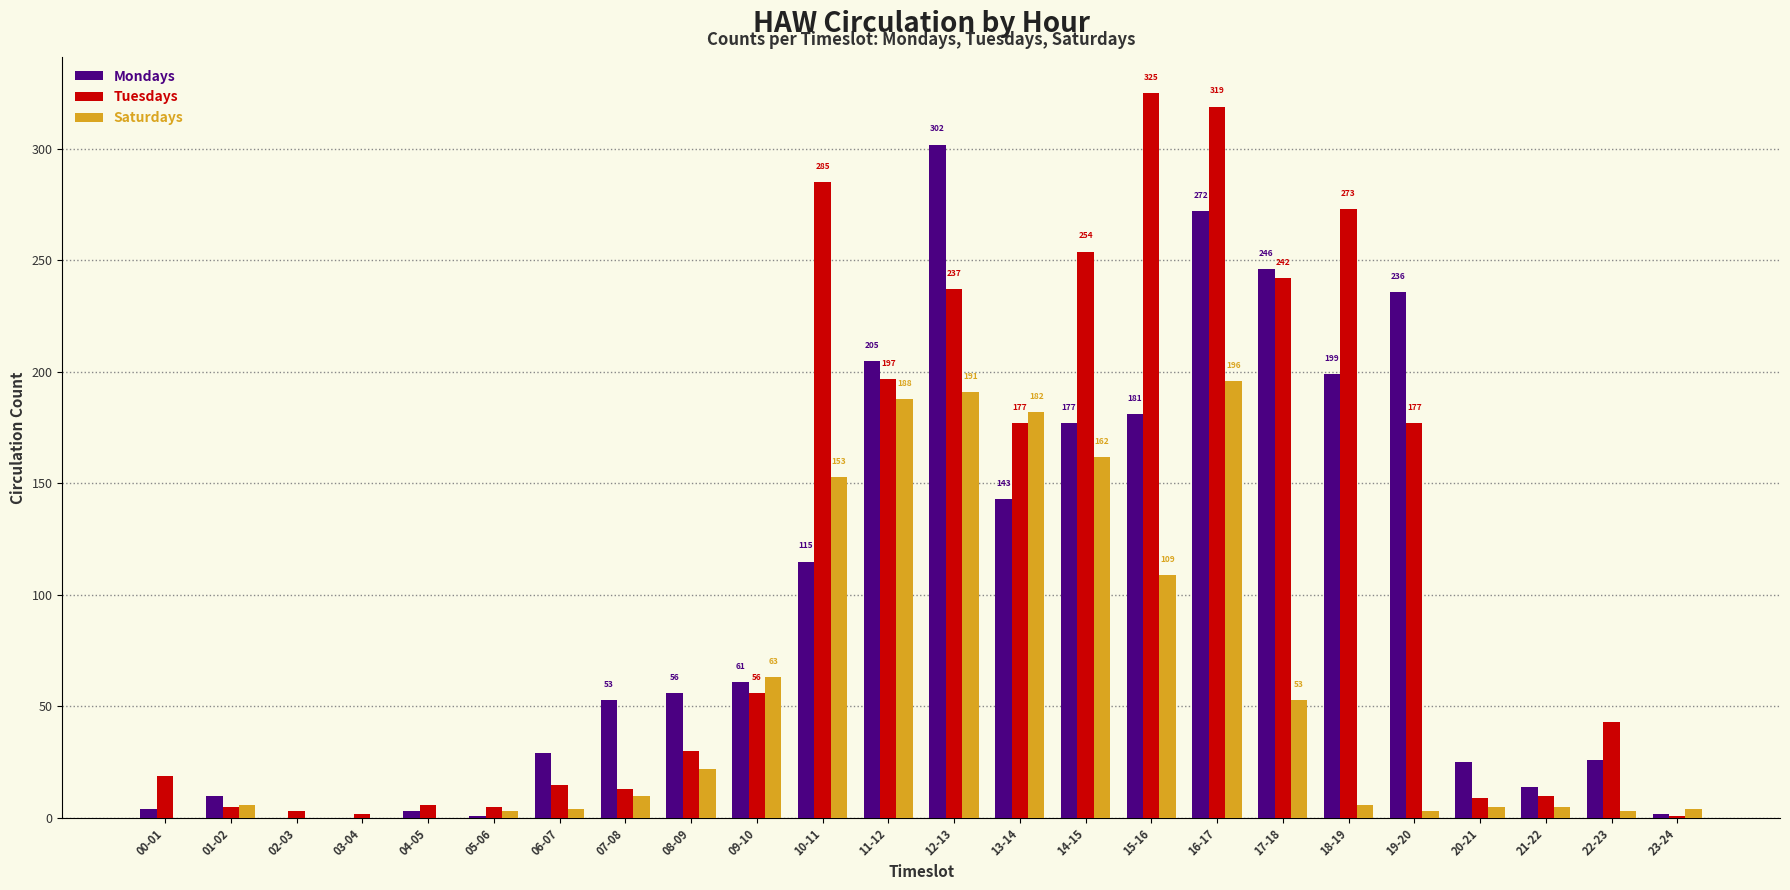

Which series changed the most between 15-16 and 23-24?

Tuesdays